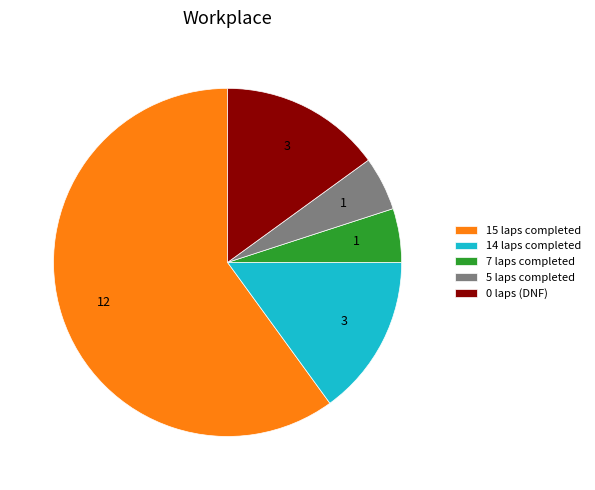

Is there any slice that represents more than half of the pie?

Yes